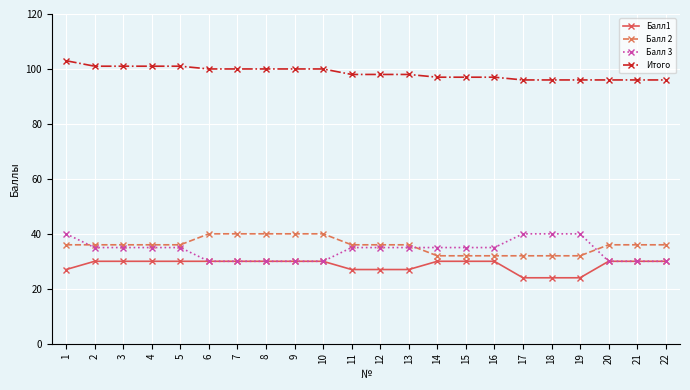

Read the Итого value at 18.

96